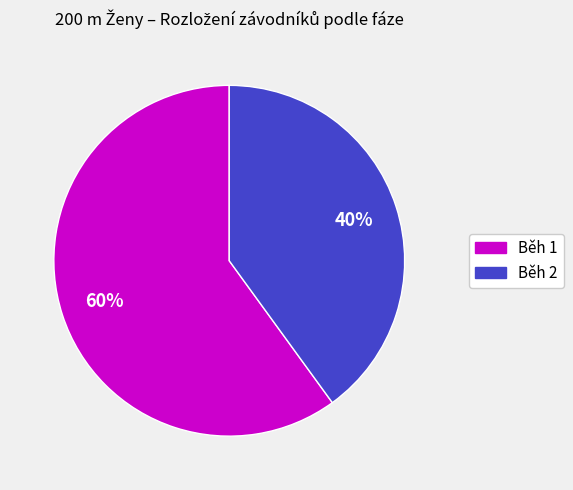

What is the largest slice in the pie chart?

Běh 1